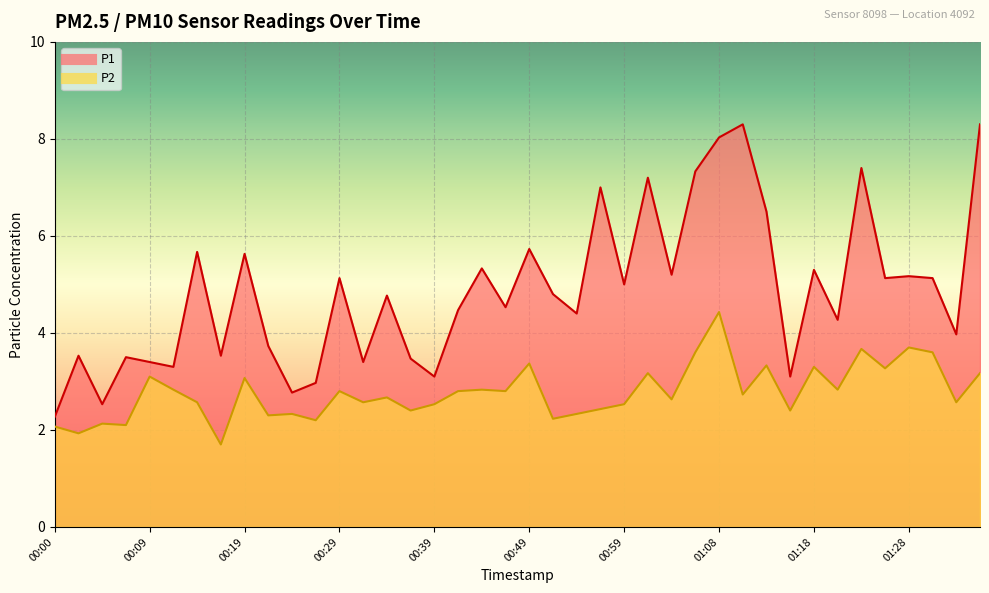

What is the label of the 2nd point from the left?

00:02